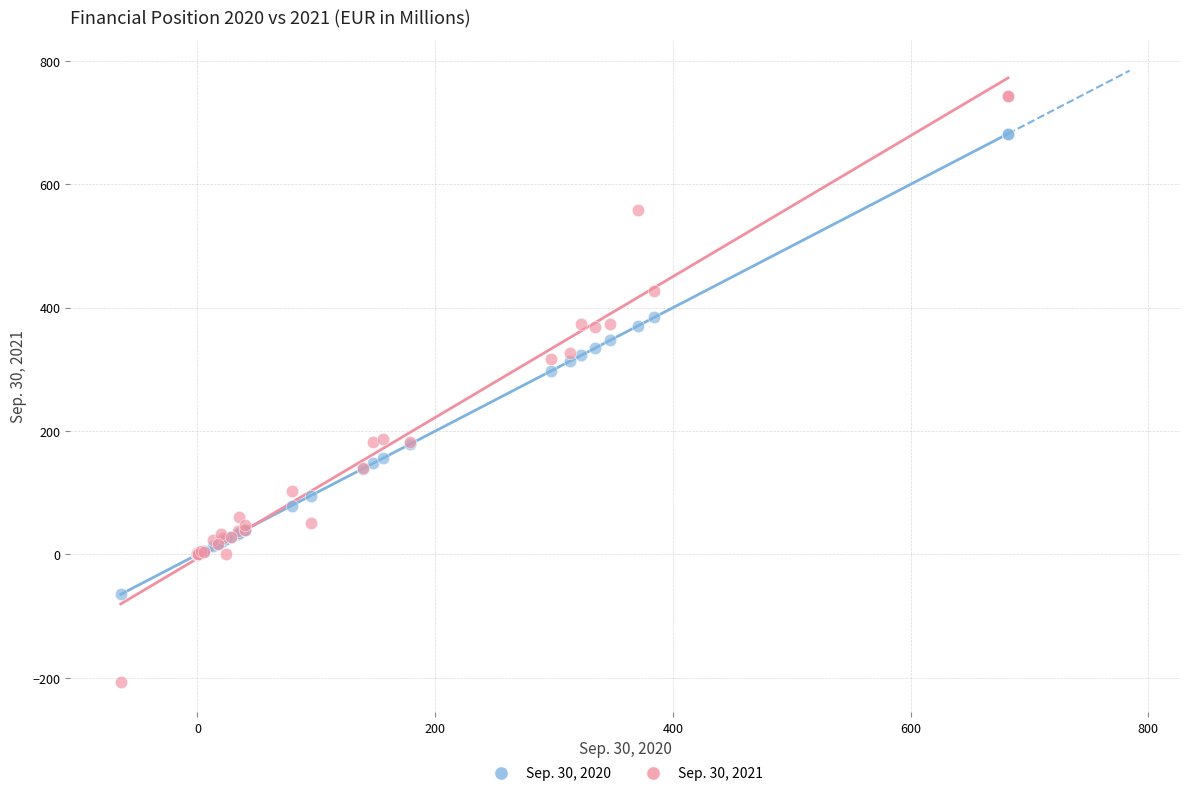

Which series reaches the maximum Y coordinate?

Sep. 30, 2021